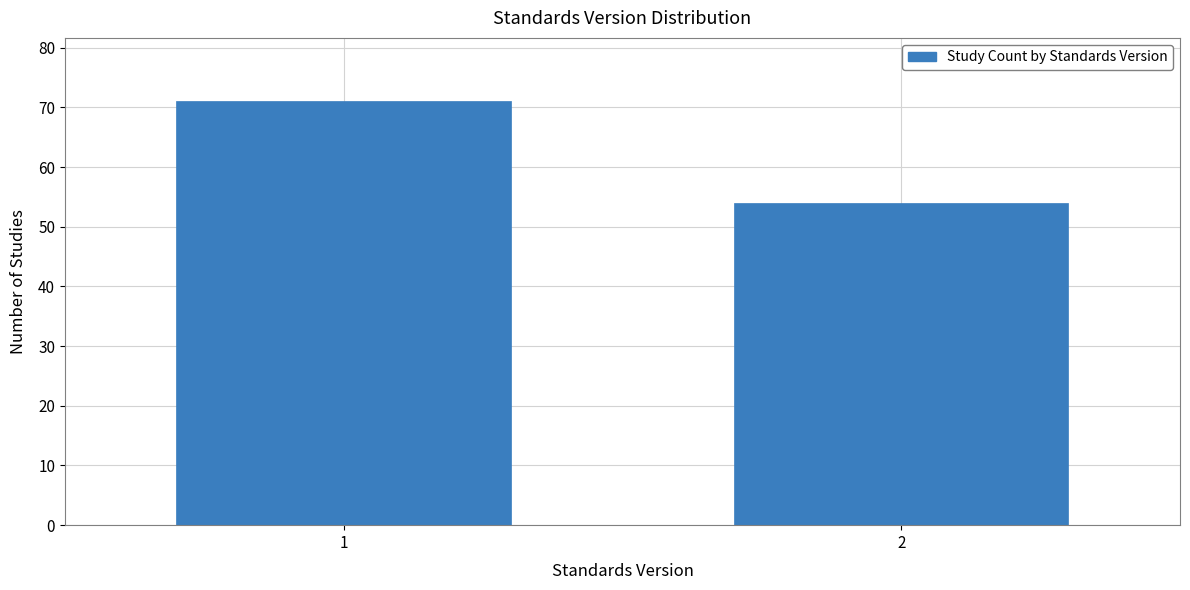

Reading left to right, what are all the values shown in this chart?

1=71	2=54